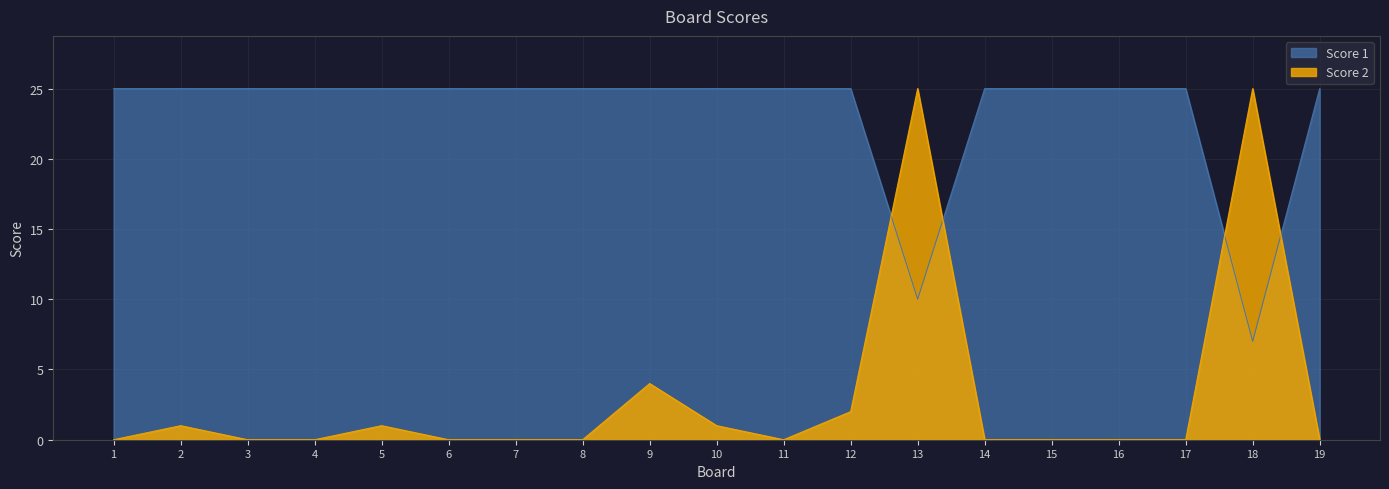

How many intersections are there between Score 1 and Score 2?

4